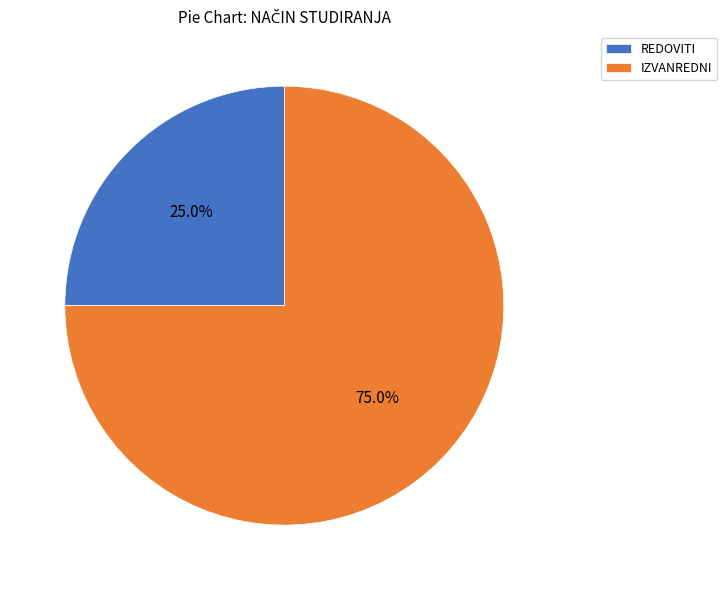

Which has a higher value, REDOVITI or IZVANREDNI?

IZVANREDNI